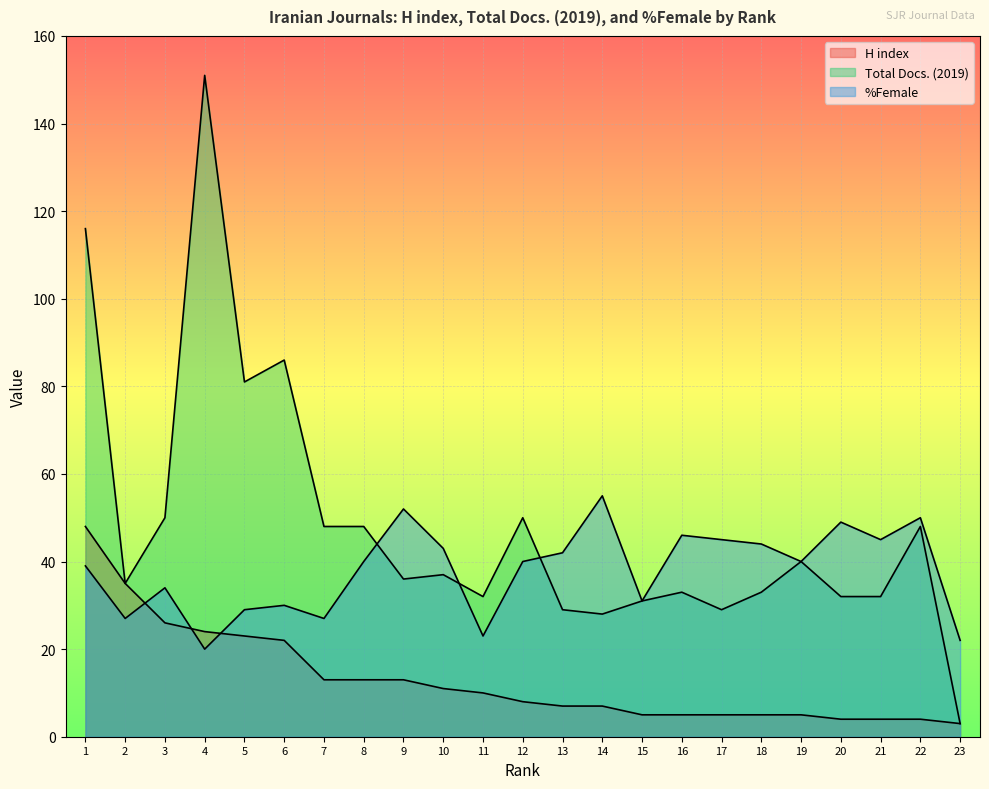

Which category has the highest value across all series?

4